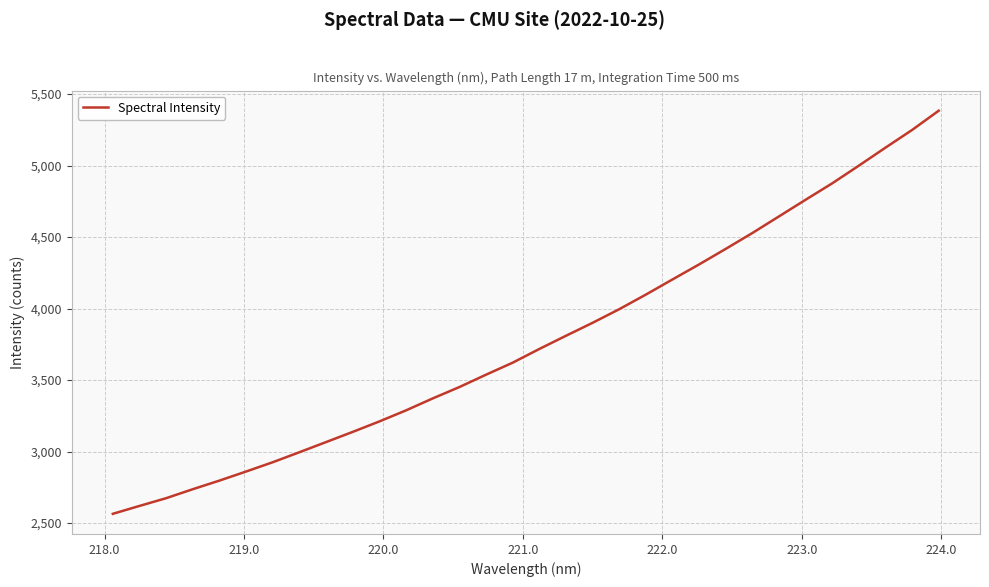

What is the maximum value shown in the chart?

5384.0